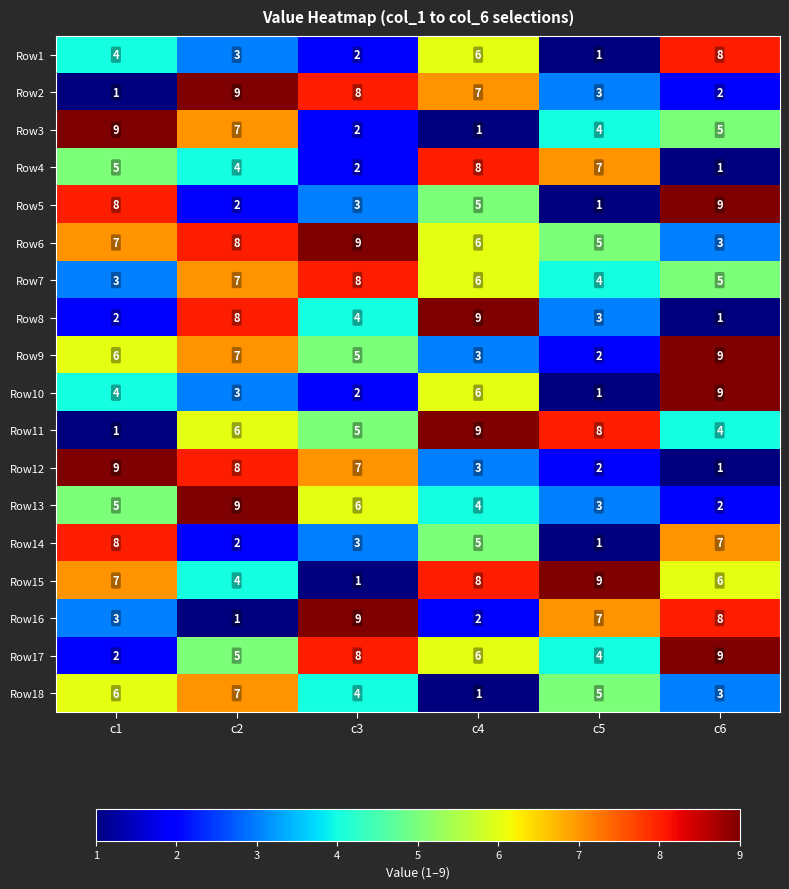

Where does the Row14 series first go above 5?

c1